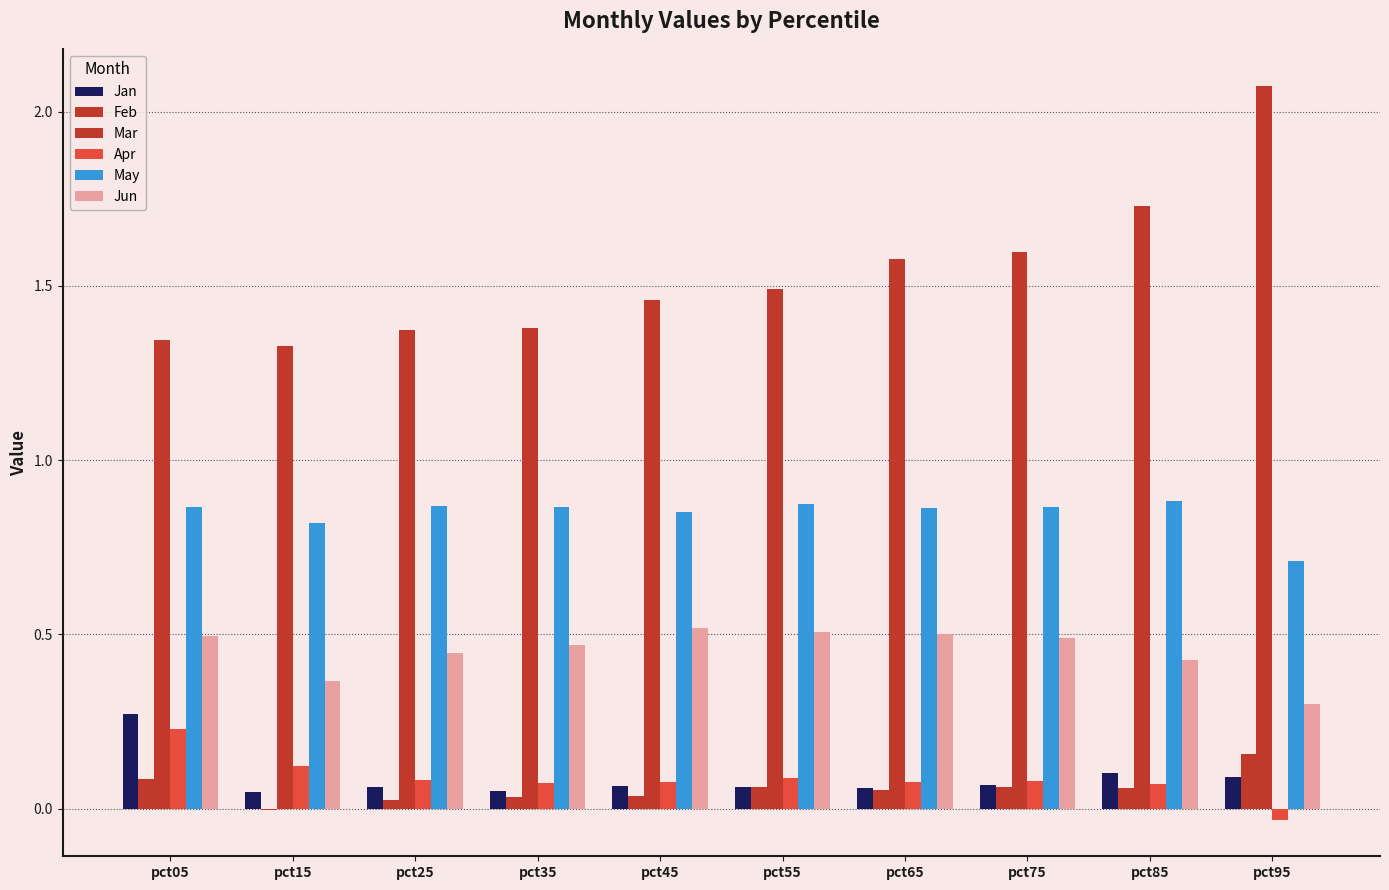

At which category is the sum across all series the highest?

pct95